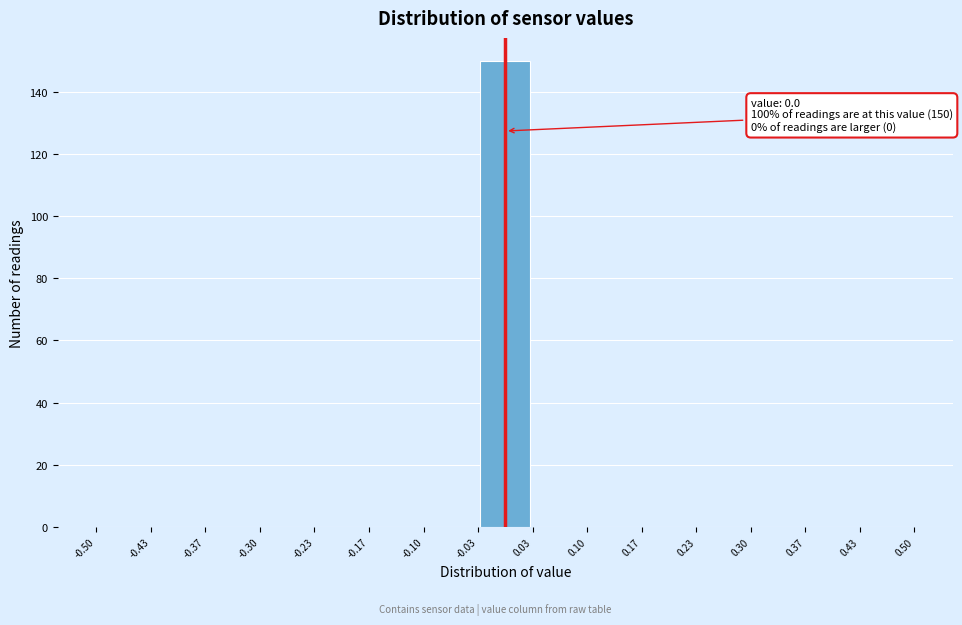

Which range on the x-axis has the tallest bar?

-0.03 to 0.03